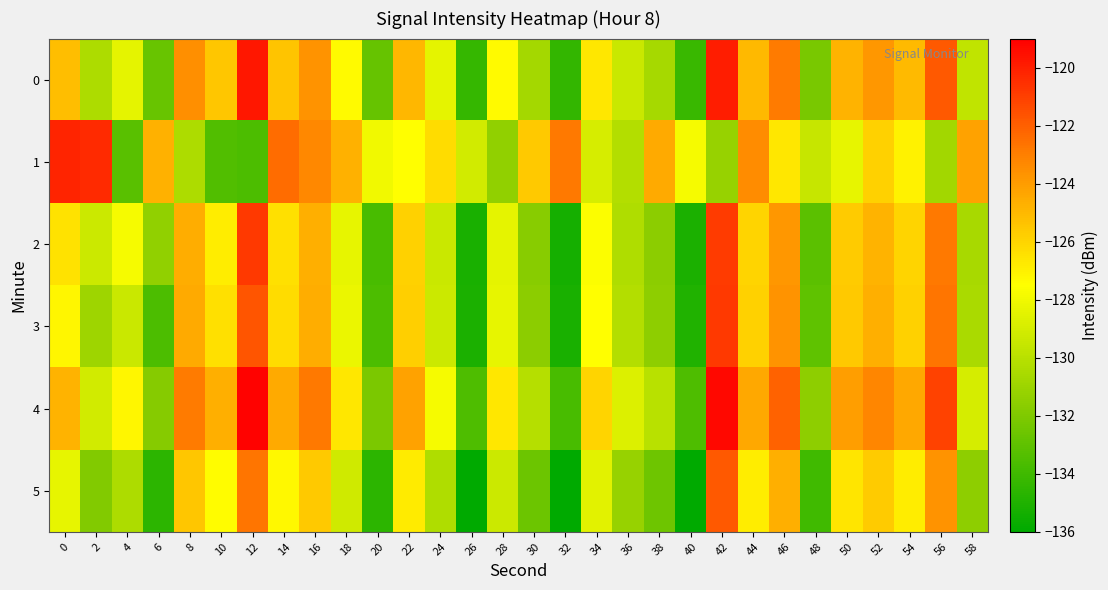

How many data points does each series have?

30